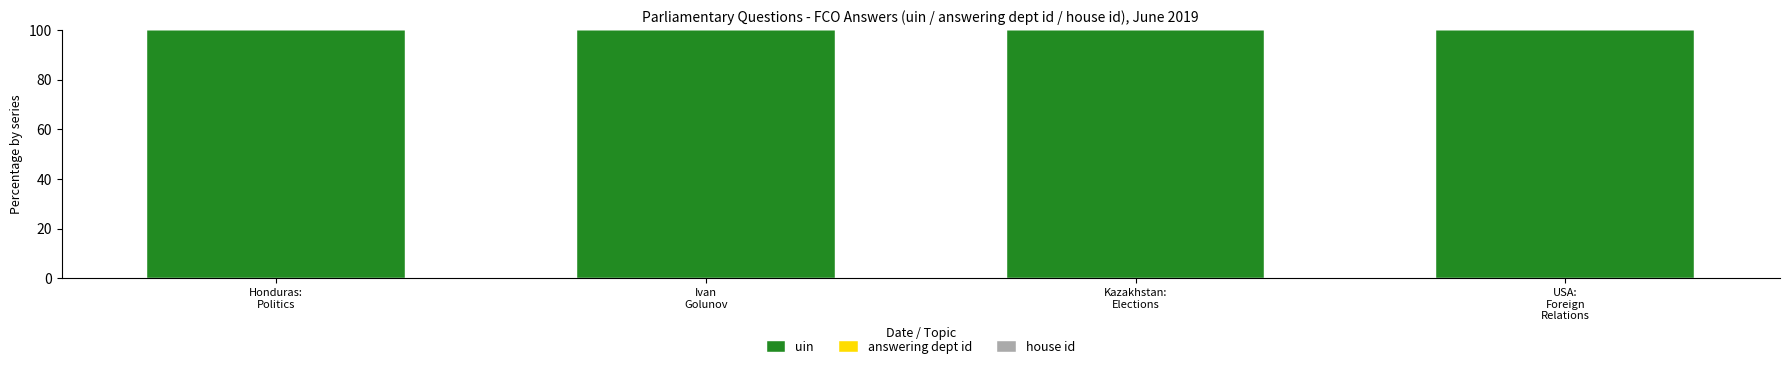

Are the bars horizontal?

No